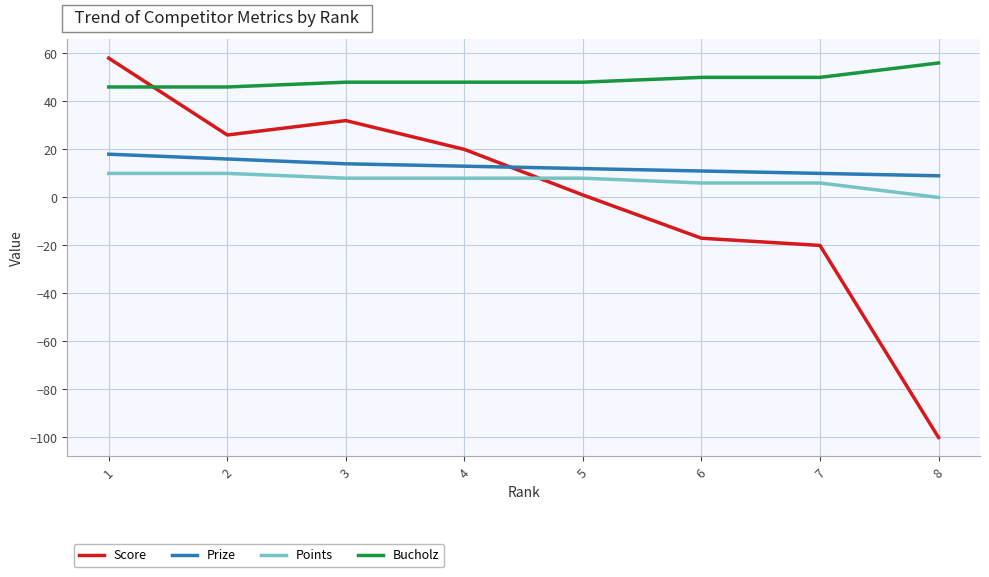

What is the sum of all Prize values?

103